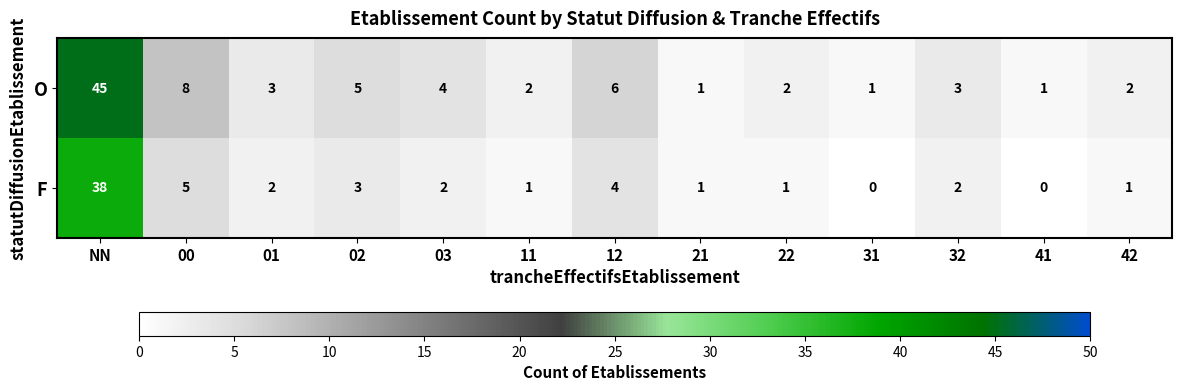

What is the total value across all series at 11?

3